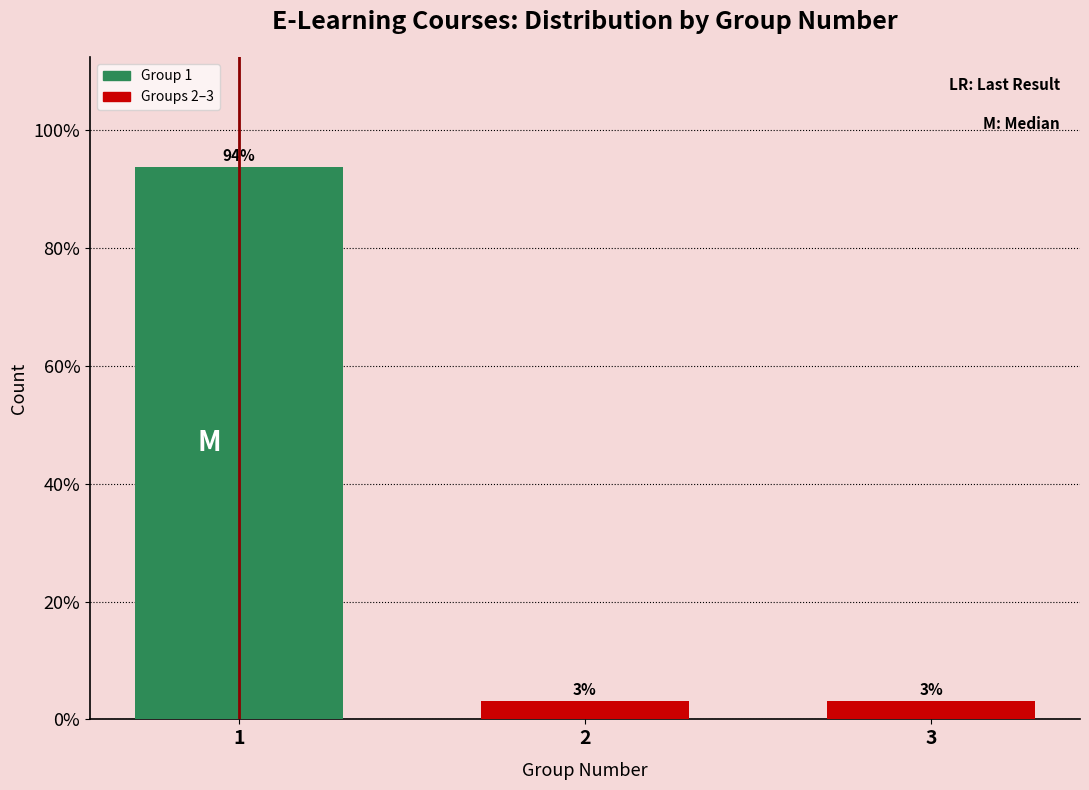

How many bars are there in total?

3